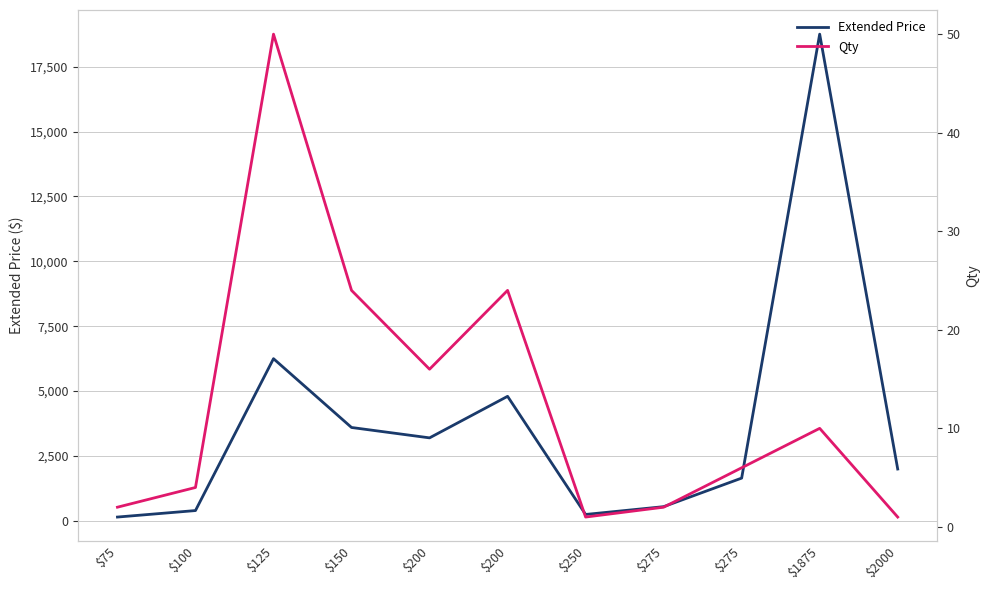

What is the value of the Qty point at the 11th from the left?

1